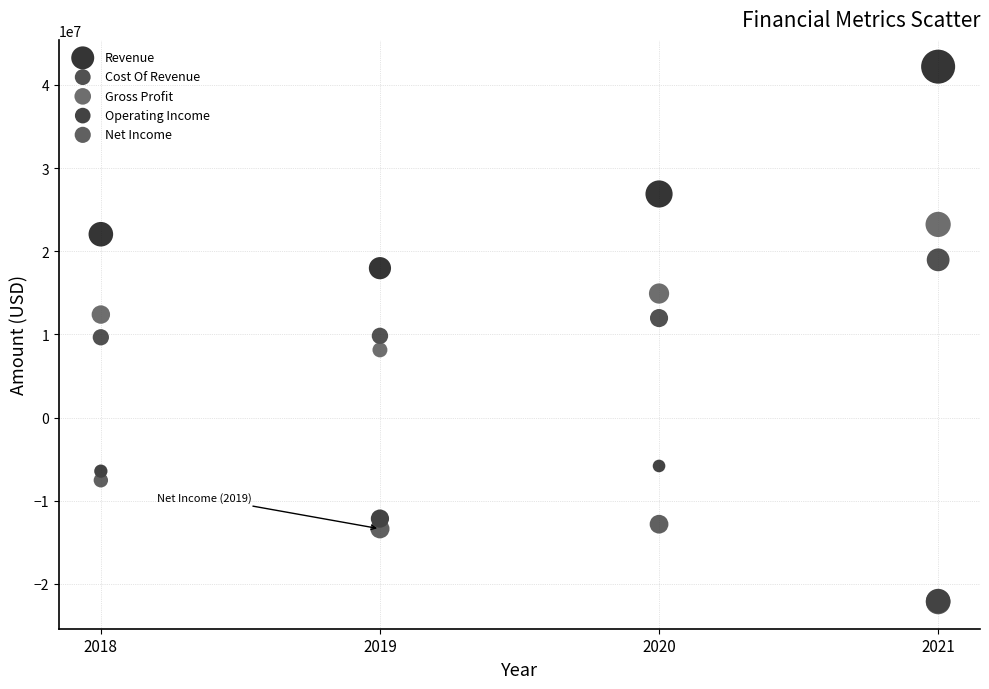

In the Gross Profit series, what Y value is closest to 15688000?

14923000